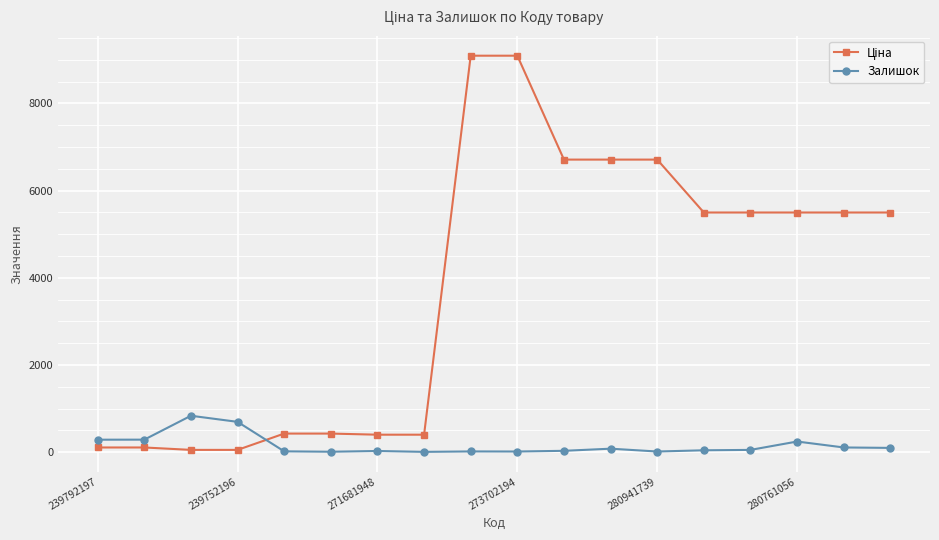

True or false: Залишок has more than 1 interior local peaks.

True